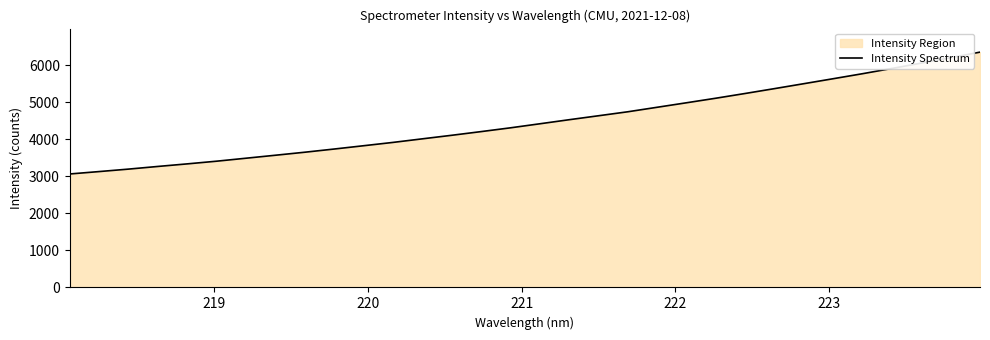

What is the minimum value shown in the chart?

3064.4